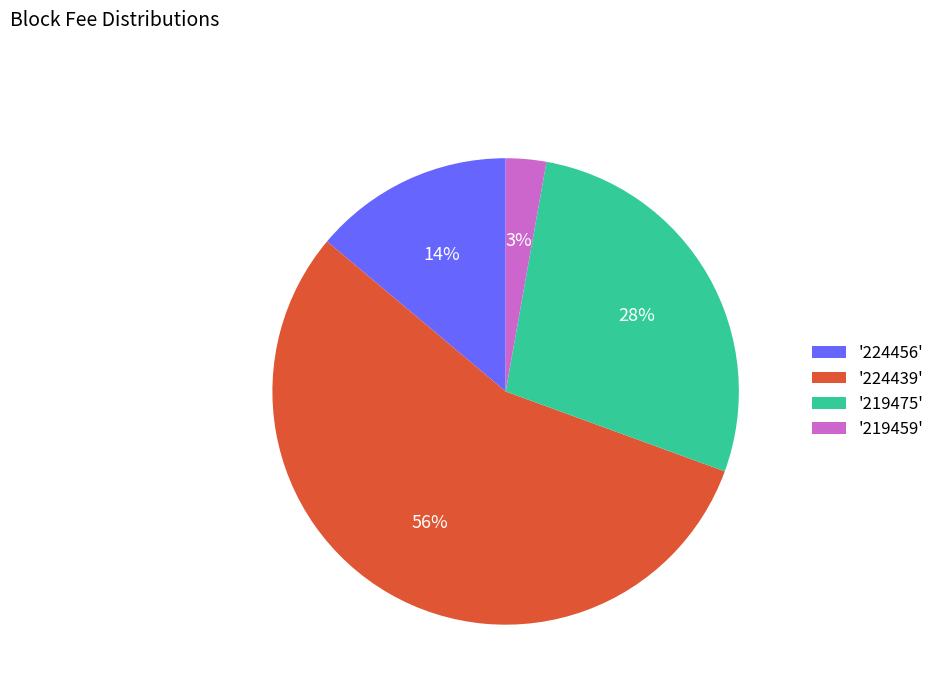

Do '224439' and '219475' together represent more than half of the pie?

Yes